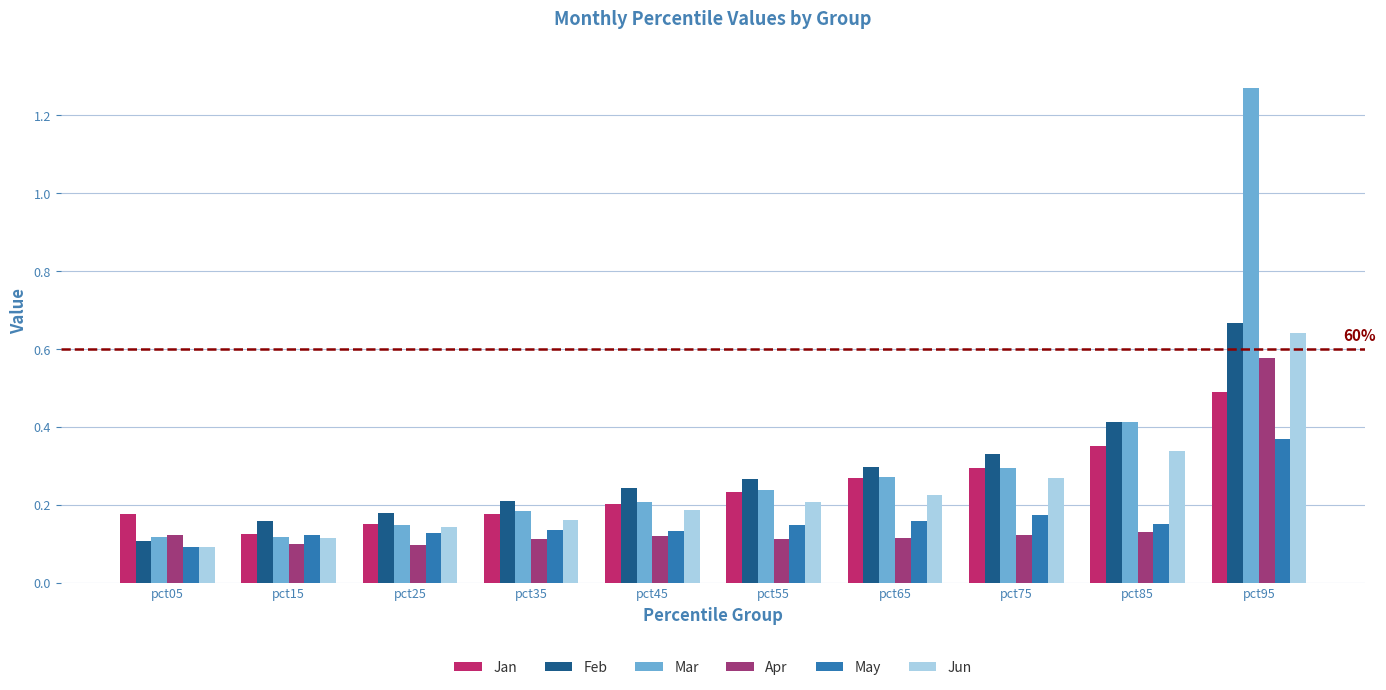

Which series changed the most between pct45 and pct85?

Mar